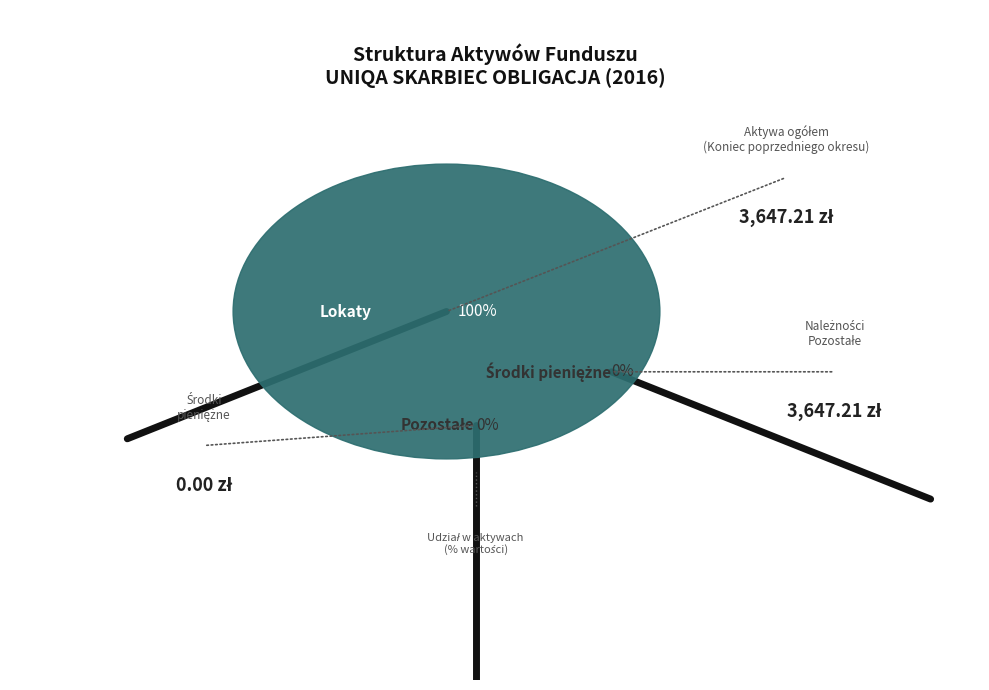

To the nearest percent, what percentage of the pie is Lokaty?

100%